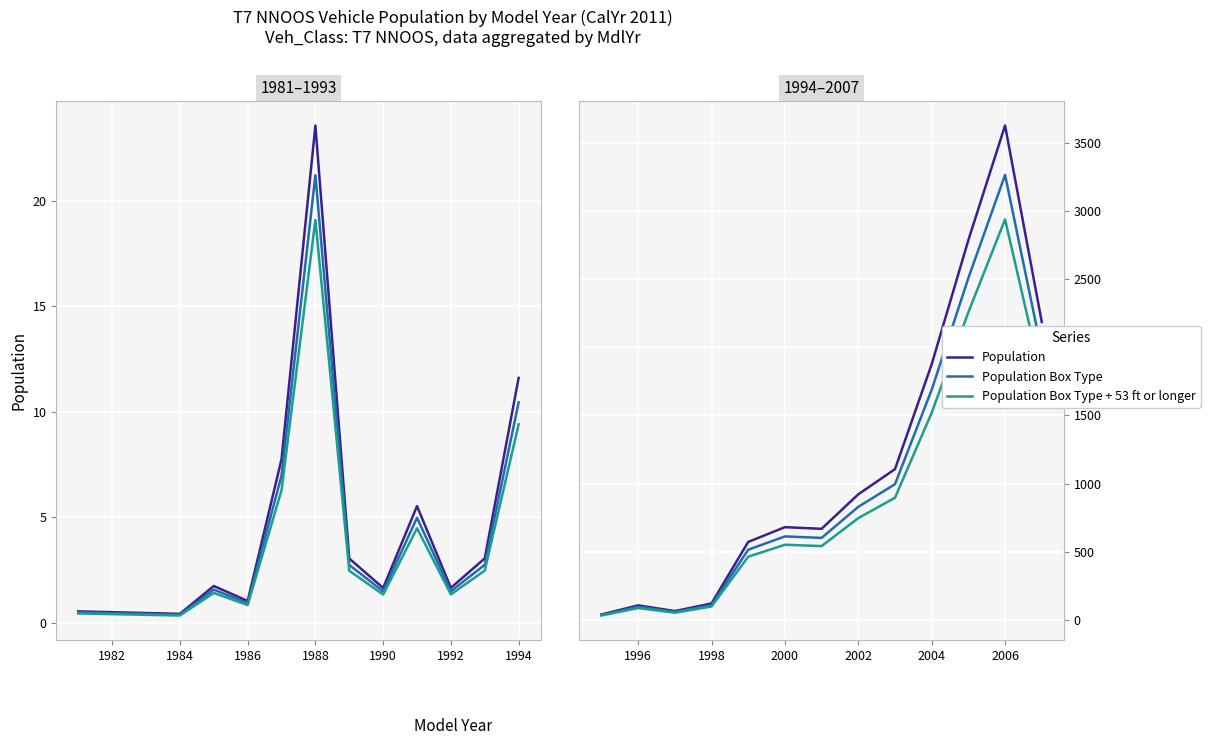

What is the total value across all series at 2006?

9838.0